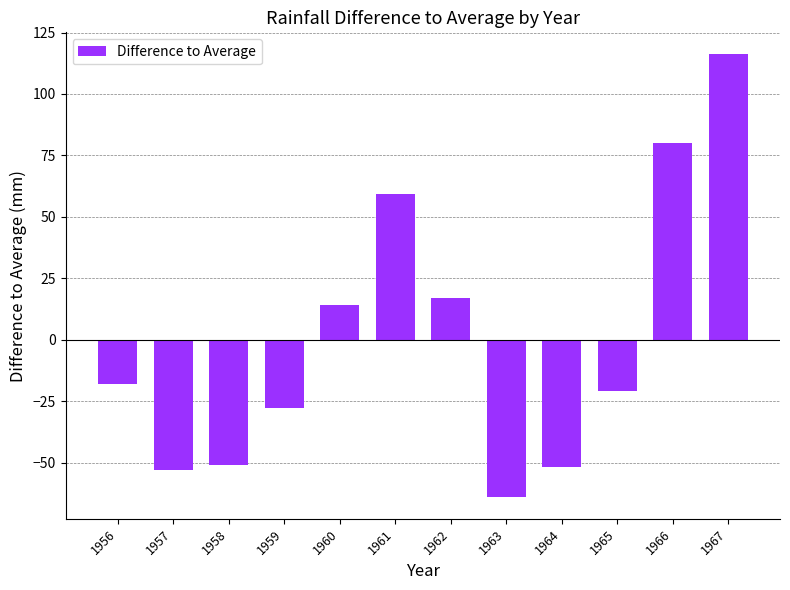

Count the number of values greater than -17.

5